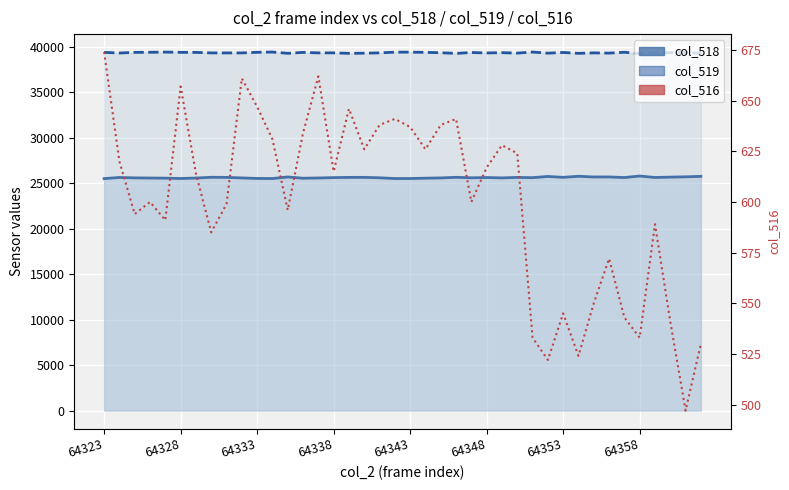

What are all the series names shown in the legend?

col_518, col_519, col_516